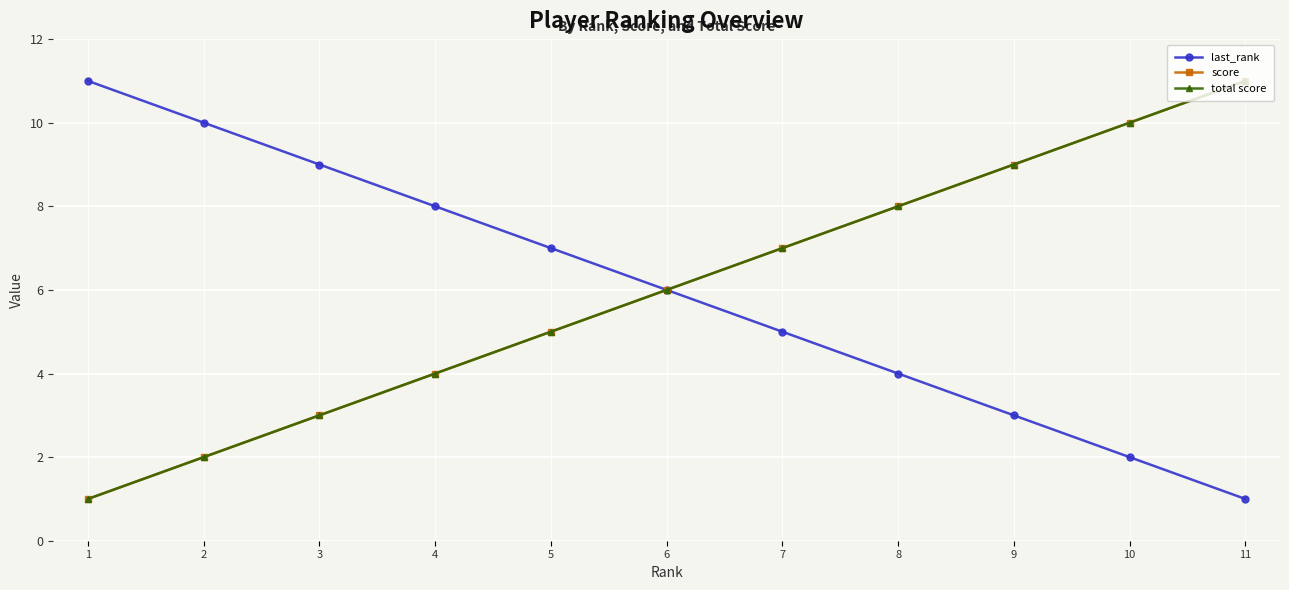

Is this an area chart (filled region under the line)?

No